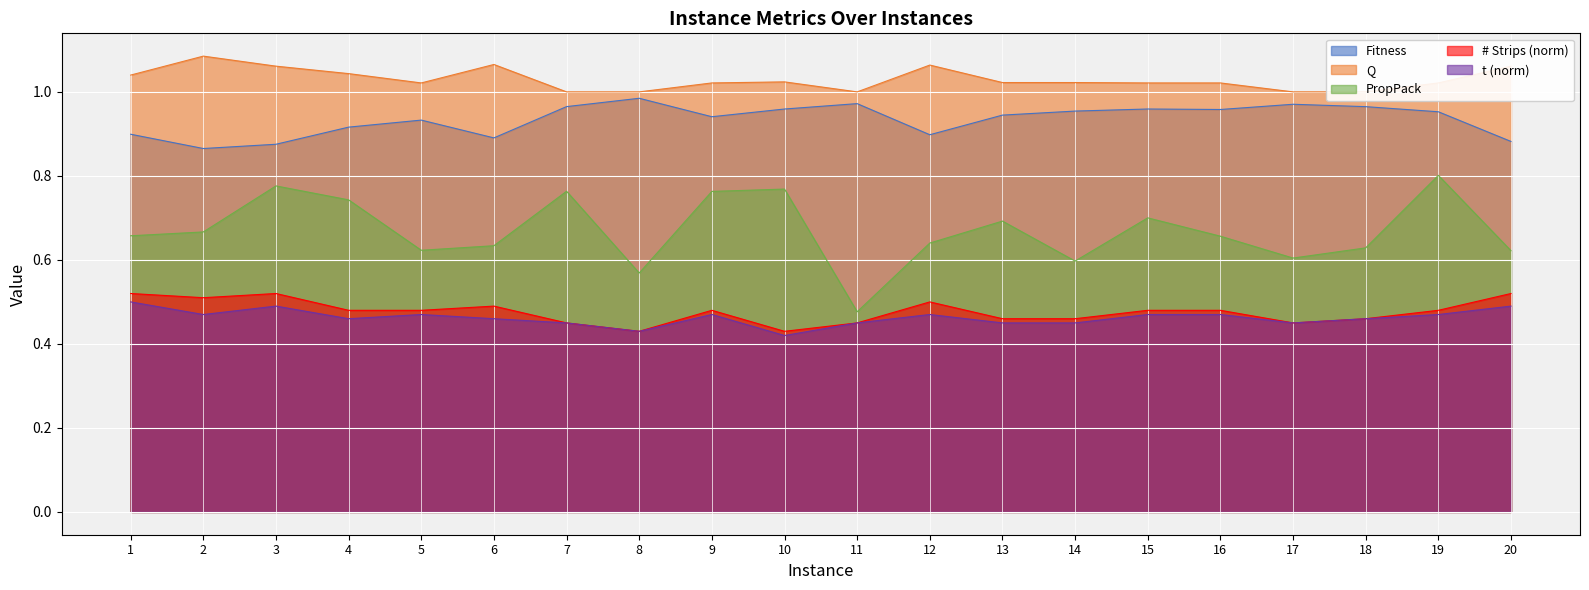

Which series has the largest range (max minus min)?

PropPack